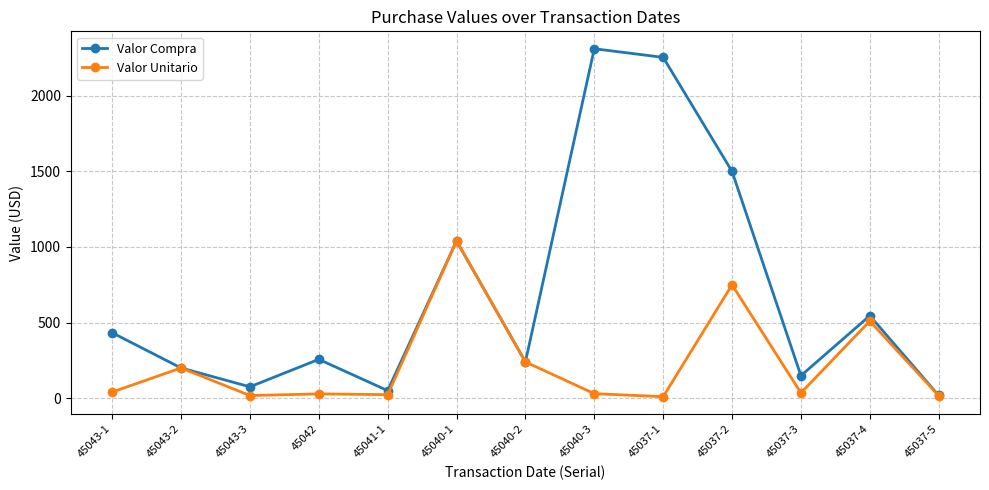

What position from the right is 45041-1?

9